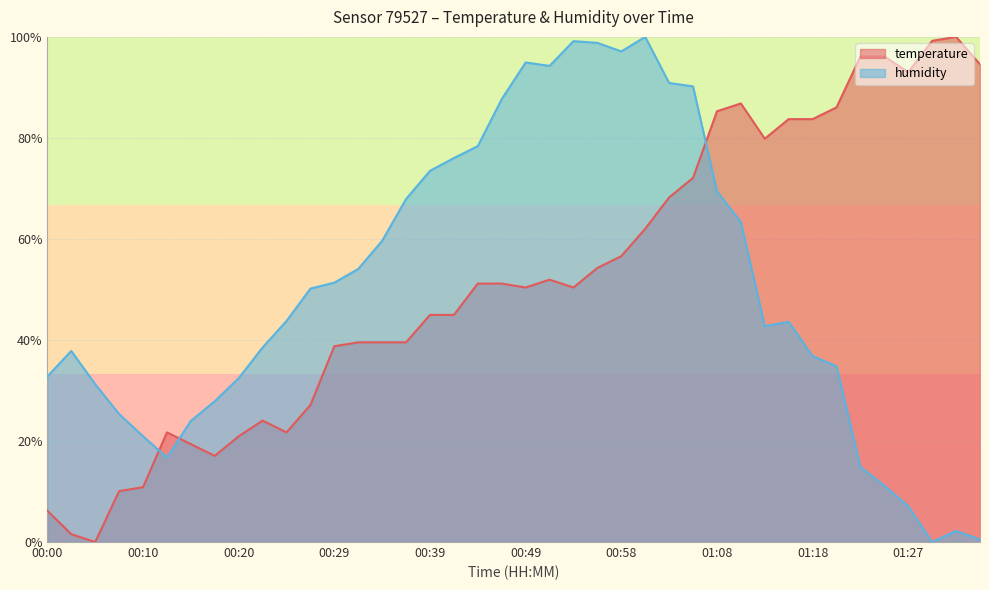

List the series in order of their peak value, highest first.

temperature, humidity